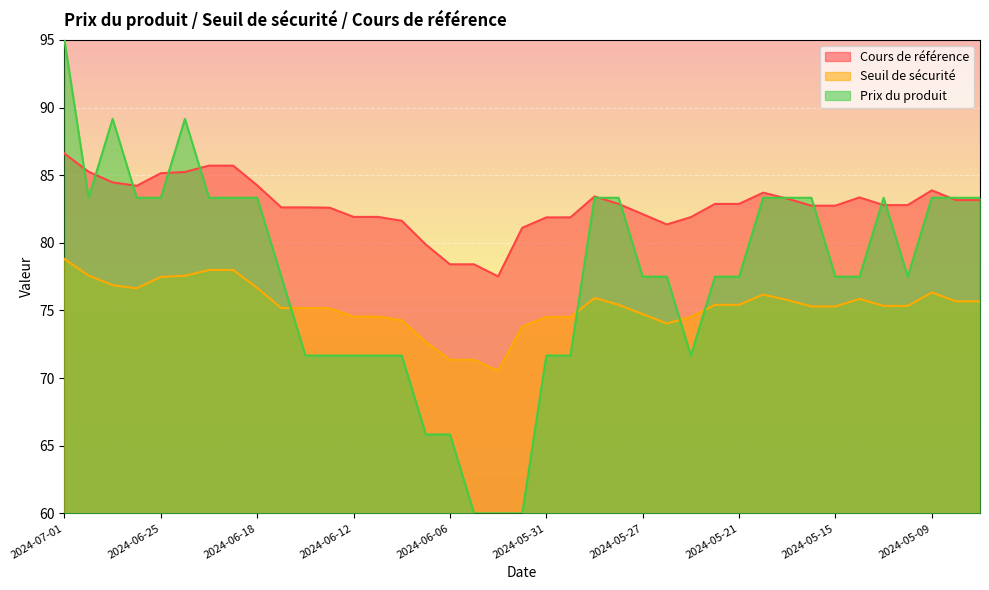

List the labels in order of Prix du produit value, smallest first.

2024-06-05, 2024-06-04, 2024-06-03, 2024-06-07, 2024-06-06, 2024-06-14, 2024-06-13, 2024-06-12, 2024-06-11, 2024-06-10, 2024-05-31, 2024-05-30, 2024-05-23, 2024-06-17, 2024-05-27, 2024-05-24, 2024-05-22, 2024-05-21, 2024-05-15, 2024-05-14, 2024-05-10, 2024-06-28, 2024-06-26, 2024-06-25, 2024-06-21, 2024-06-20, 2024-06-18, 2024-05-29, 2024-05-28, 2024-05-20, 2024-05-17, 2024-05-16, 2024-05-13, 2024-05-09, 2024-05-08, 2024-05-07, 2024-06-27, 2024-06-24, 2024-07-01